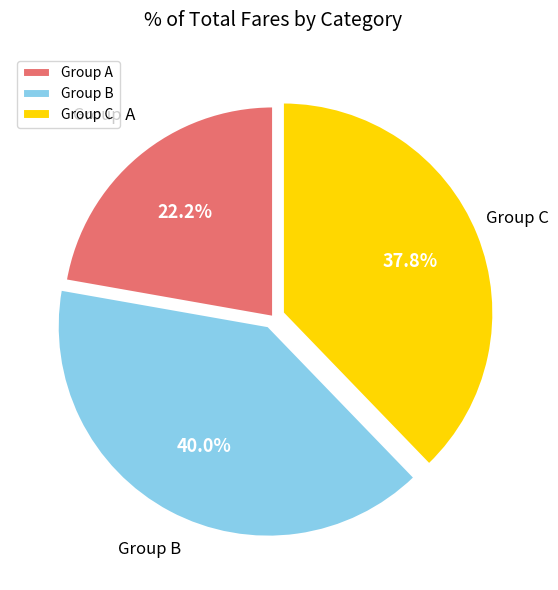

Which category has the biggest portion of the pie?

Group B